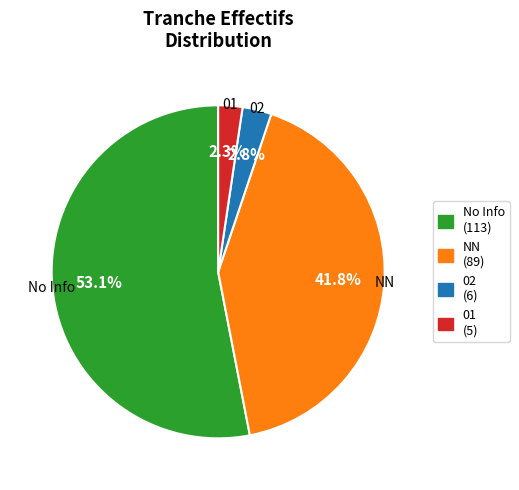

Is there a majority slice in this chart?

Yes